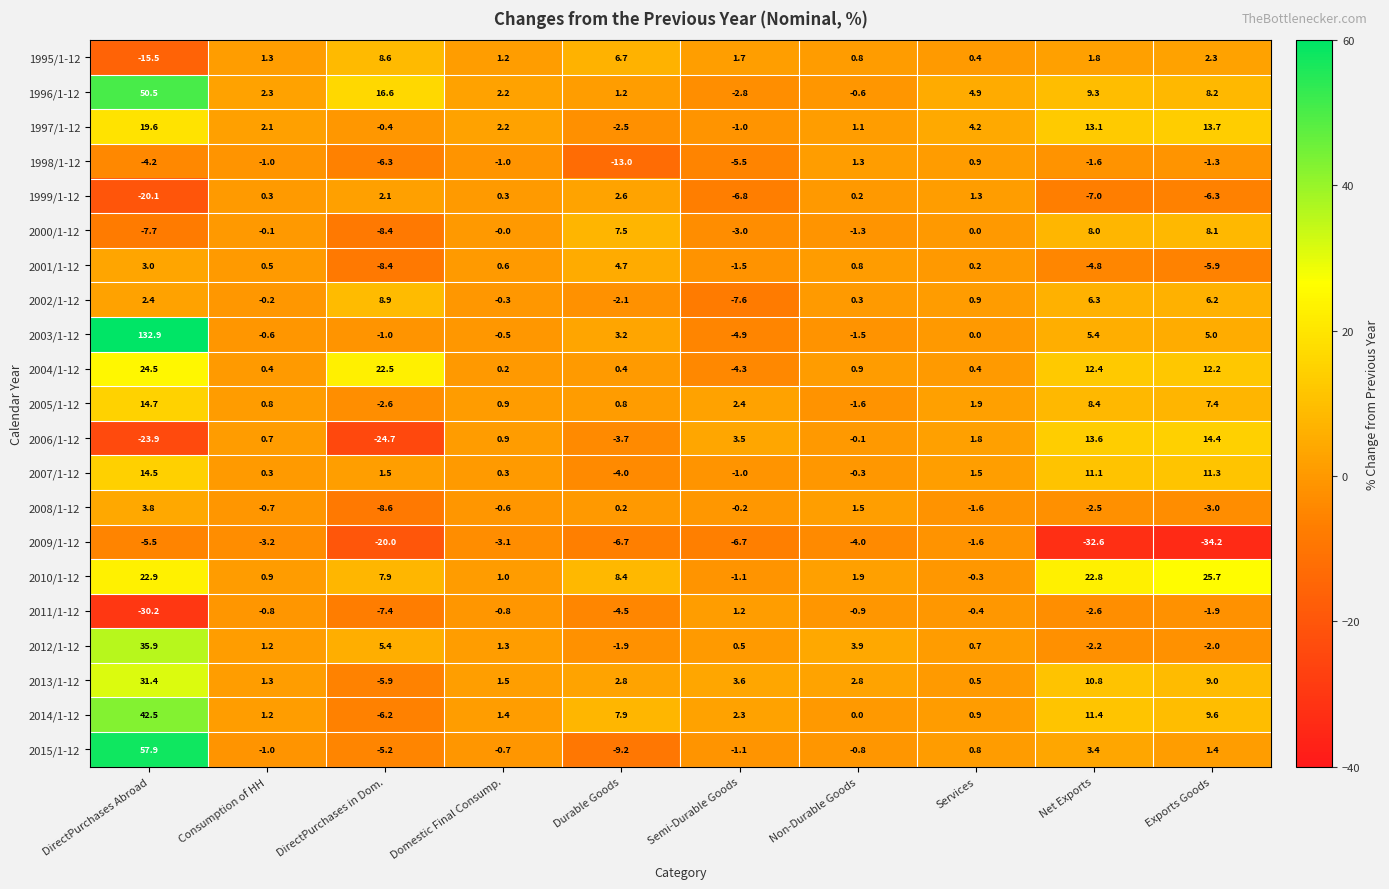

Count the number of categories in the chart.

10